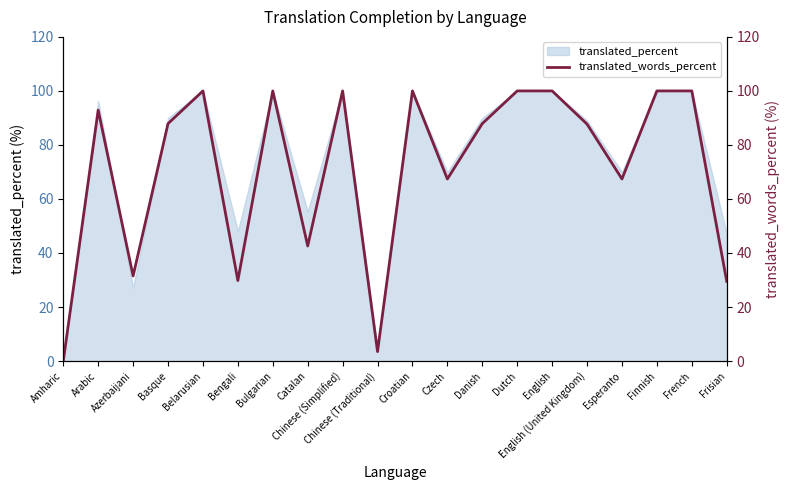

What value does the translated_percent series have at Arabic?

96.3